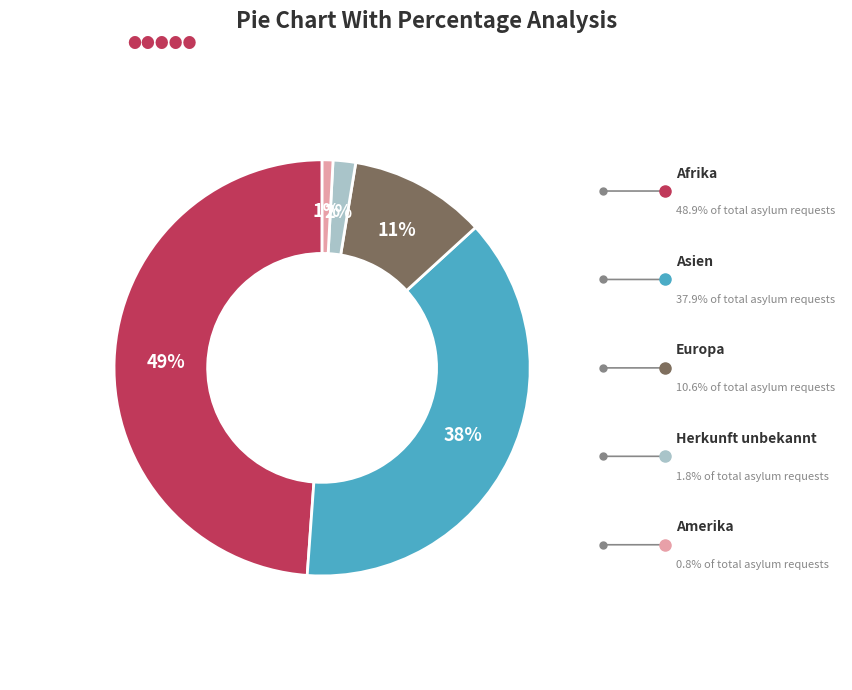

Is there a majority slice in this chart?

No